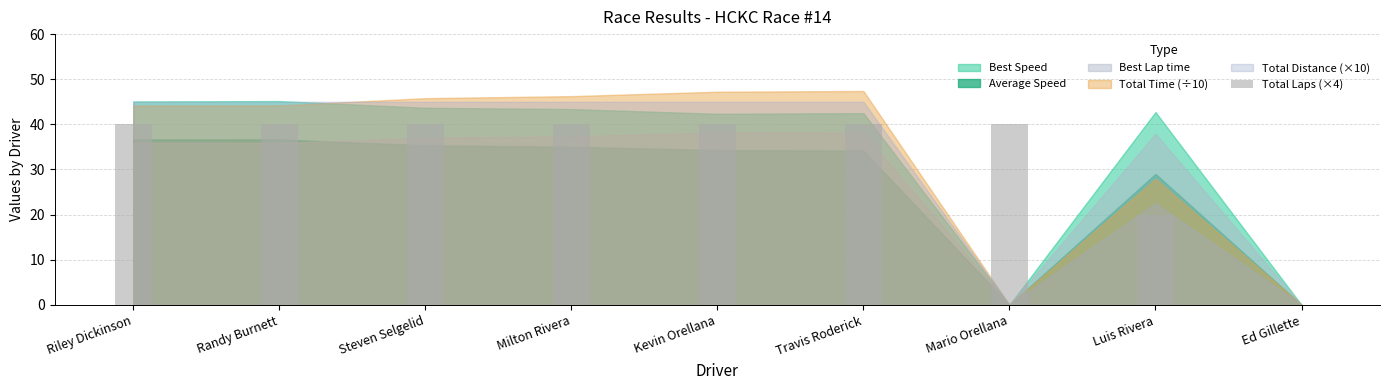

Approximately how many times larger is the value at Riley Dickinson compared to Travis Roderick?

1.0